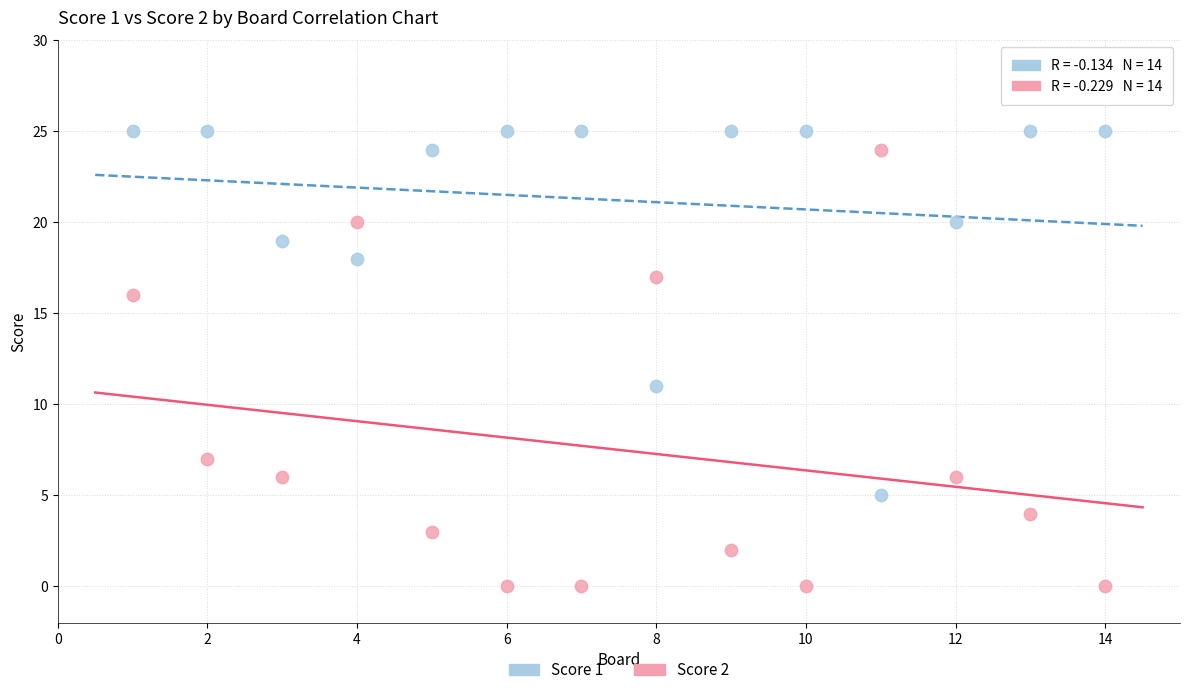

Across all data points, what is the range of X values (max minus min)?

13